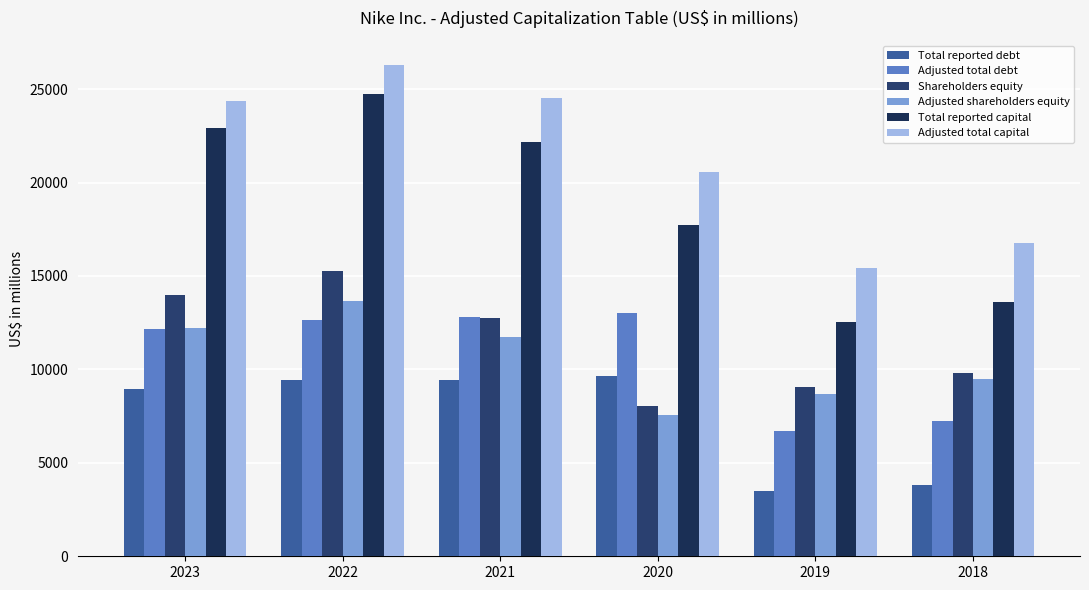

At which label is Adjusted total debt closest to 9864?

2023